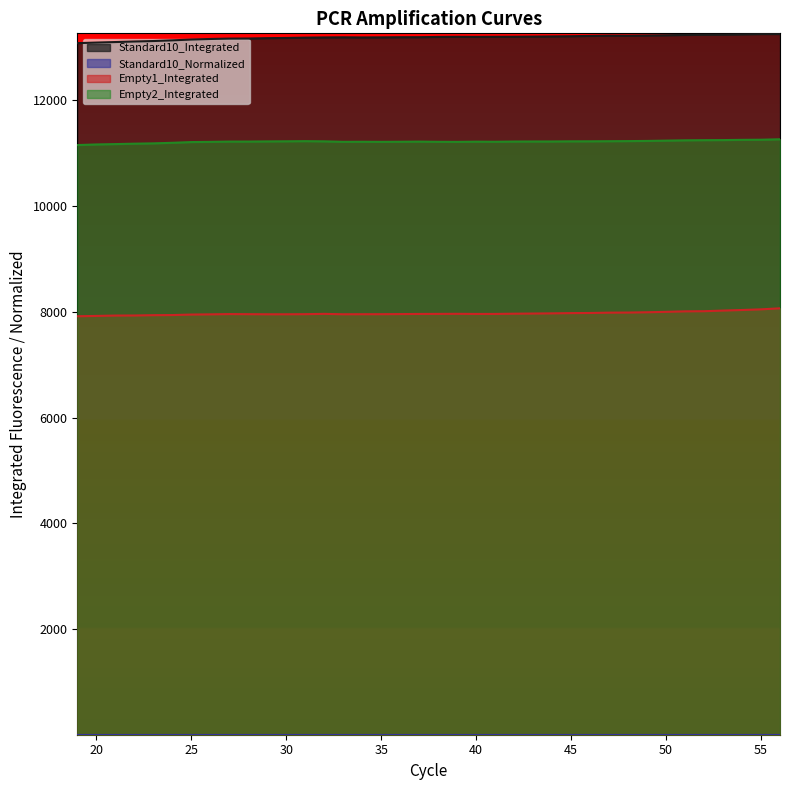

Where is the first local minimum for Standard10_Normalized?

34